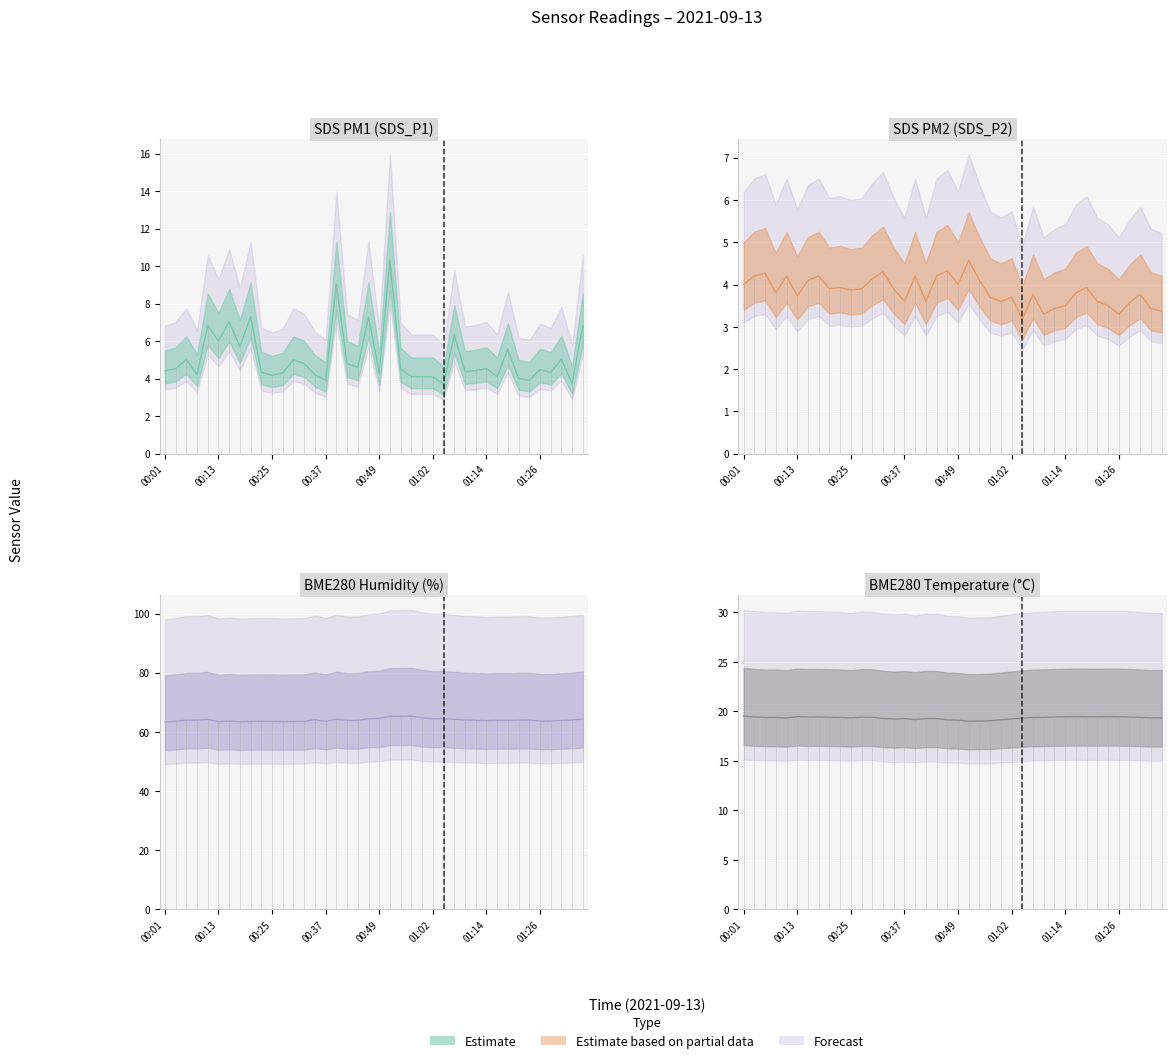

True or false: BME280_humidity has a value of 86.4 at 01:26.

False